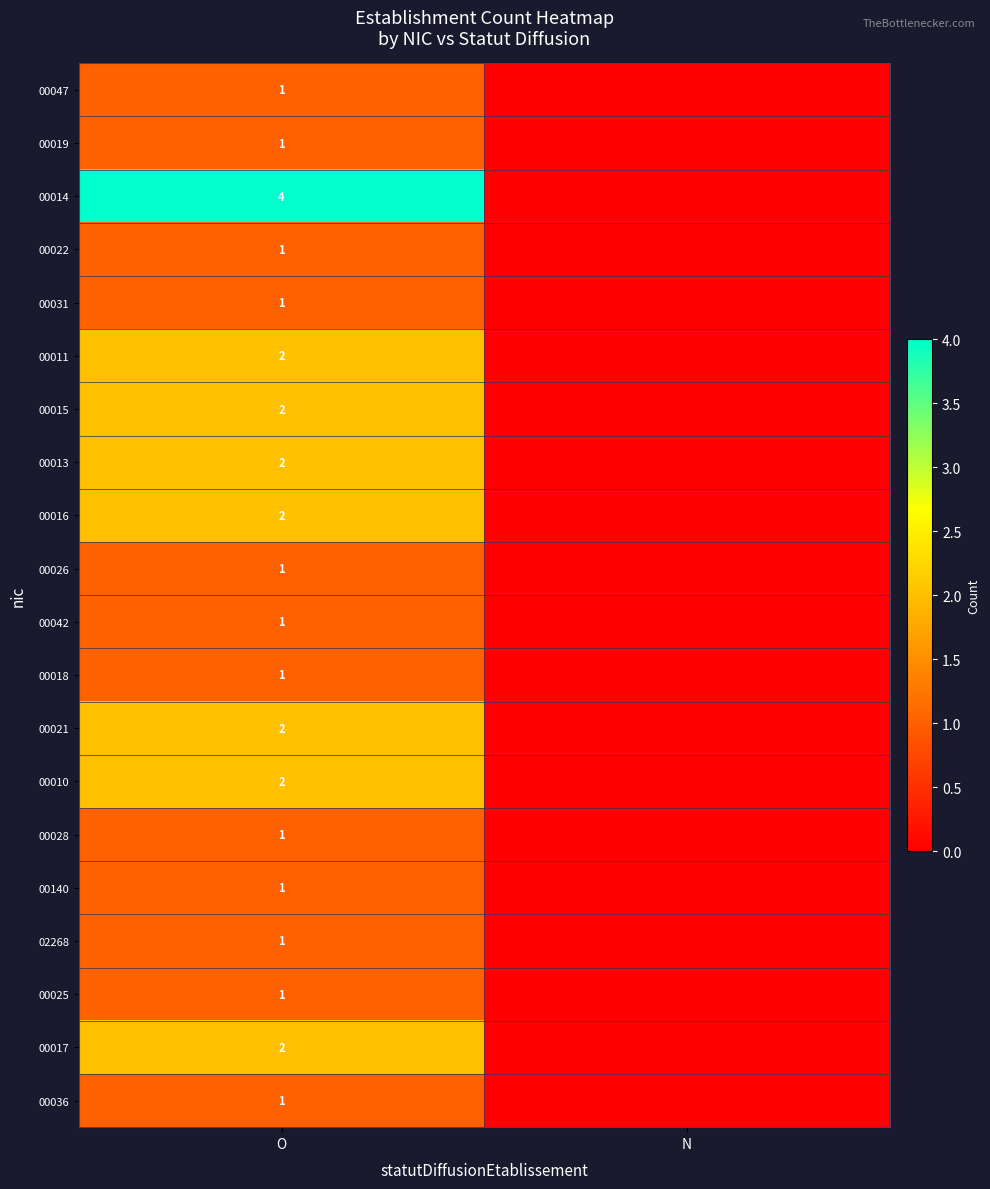

The value of 00025 at O is 1. True or false?

True